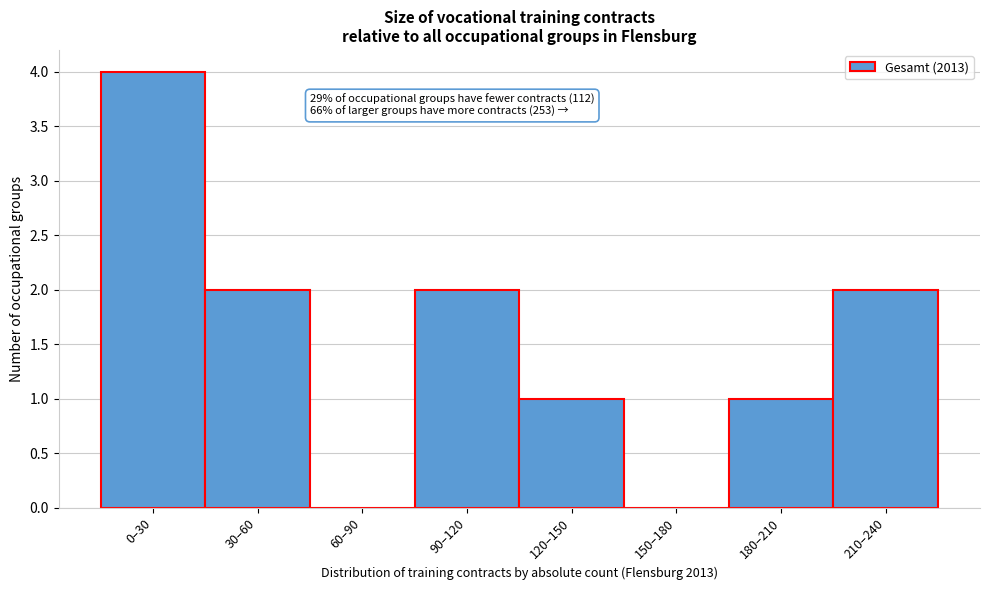

Reading right to left, what are all the values shown in this chart?

210–240=2	180–210=1	150–180=0	120–150=1	90–120=2	60–90=0	30–60=2	0–30=4